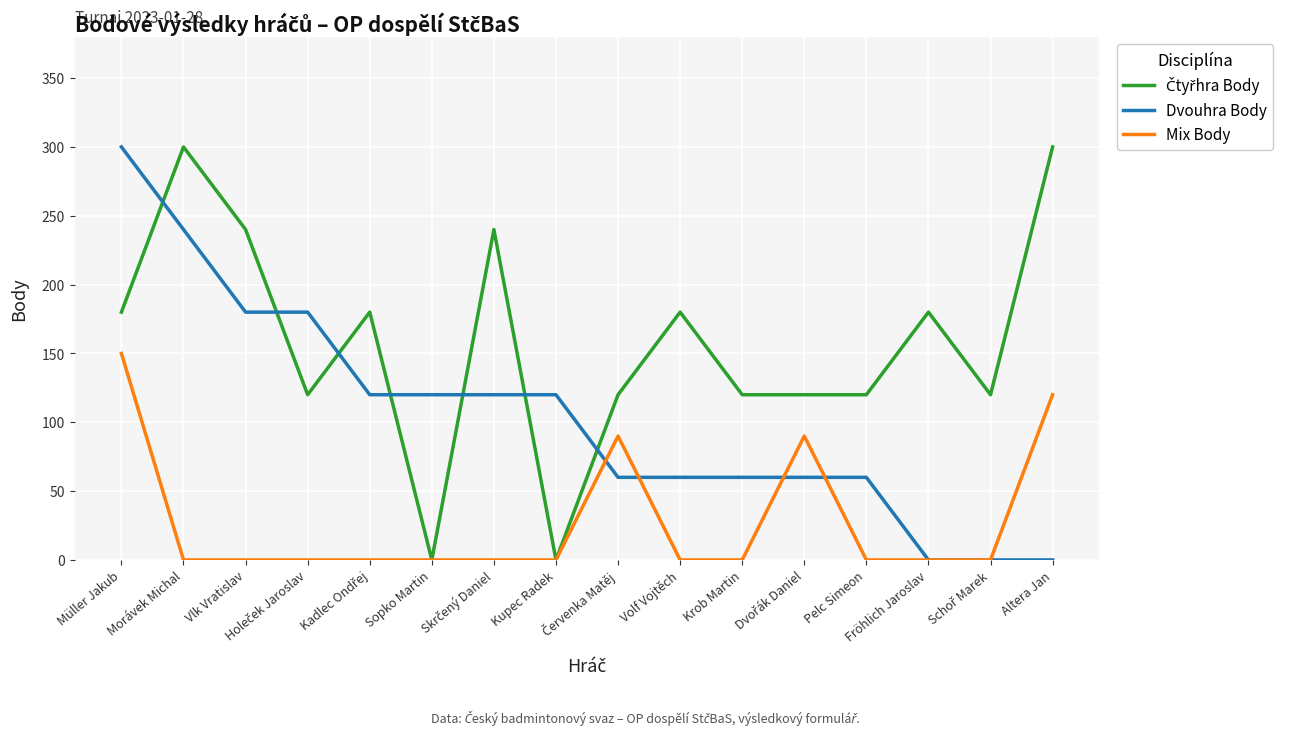

True or false: Mix Body has a value of 150 at Müller Jakub.

True